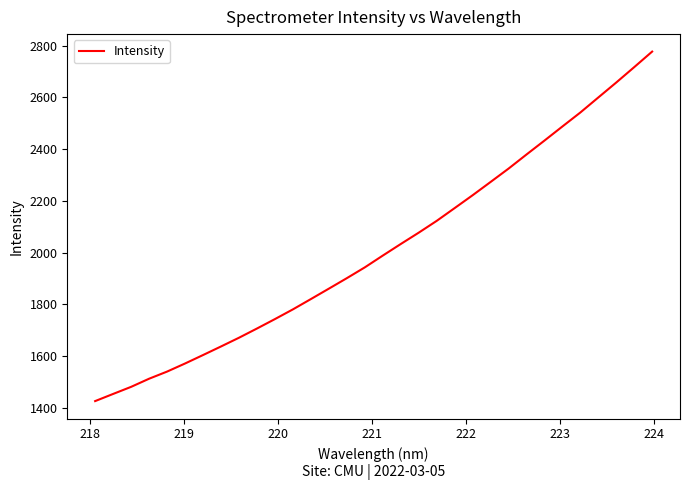

Is this an area chart (filled region under the line)?

No